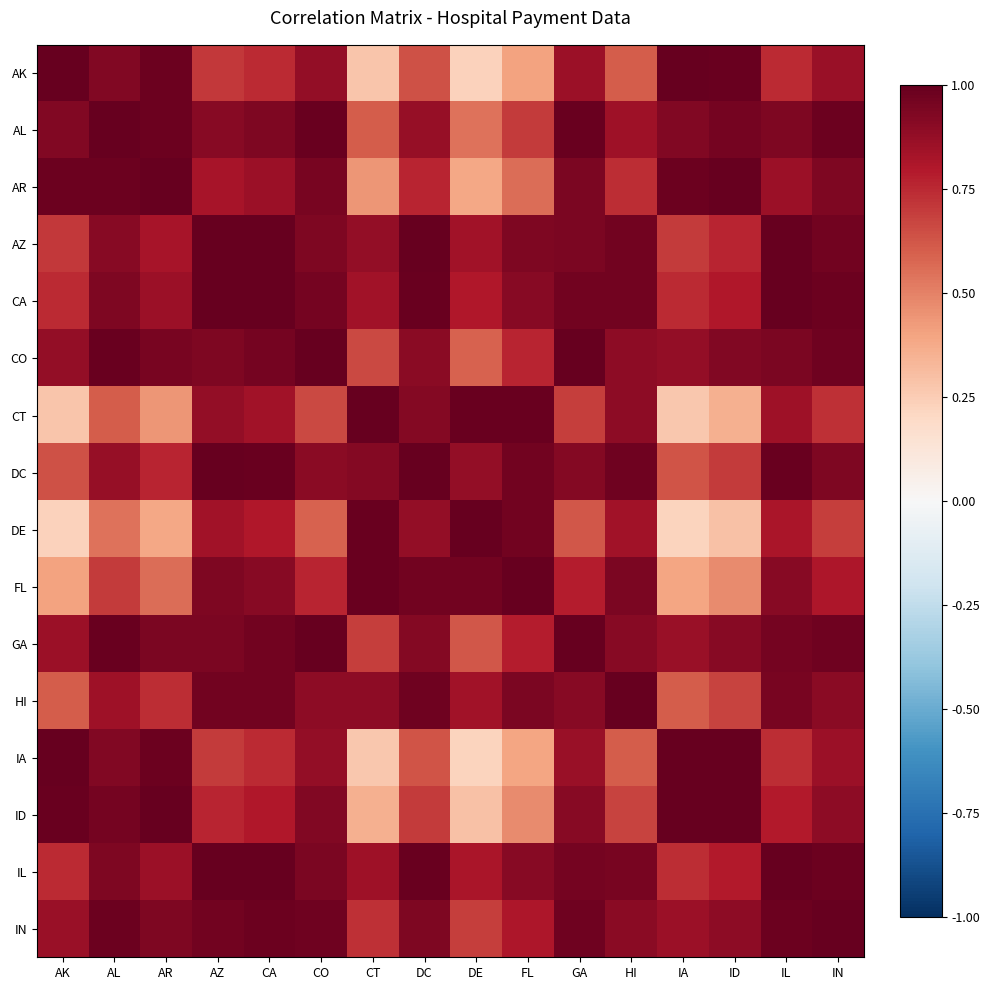

Which category has the lowest value across all series?

IA